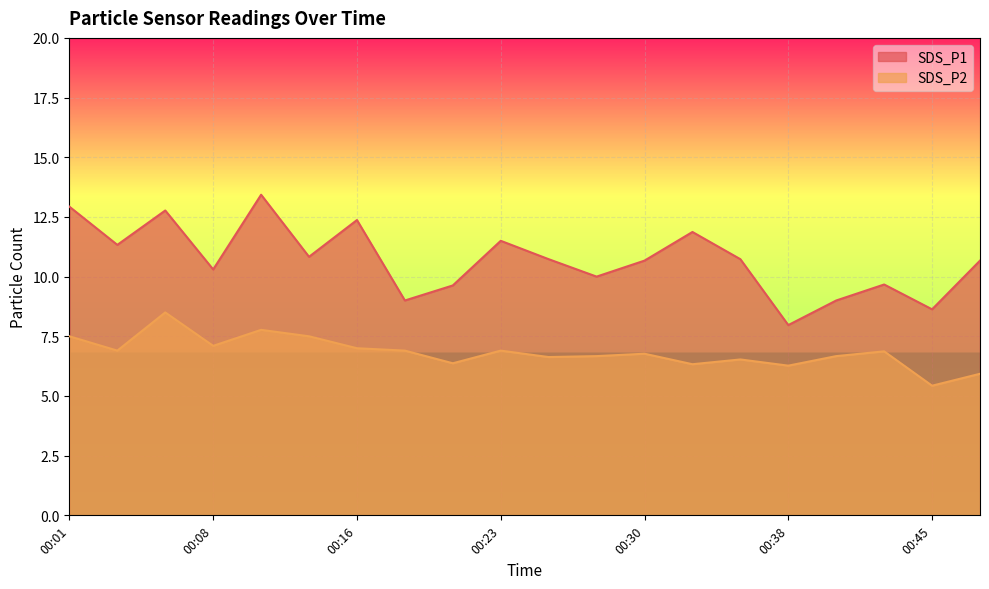

At which label is SDS_P2 closest to 6?

00:47